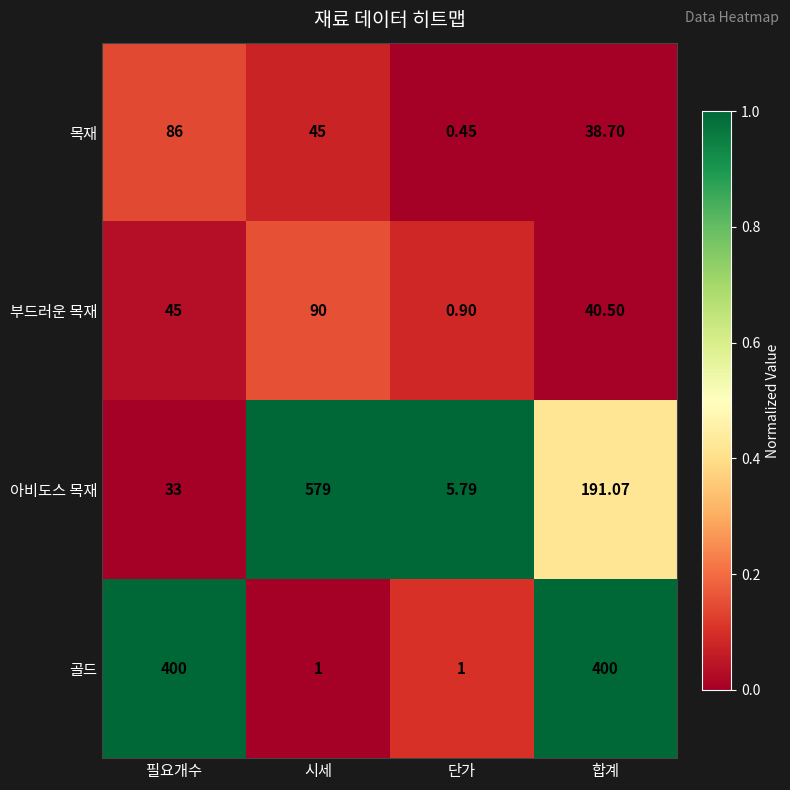

Which series has the largest total across all categories?

아비도스 목재